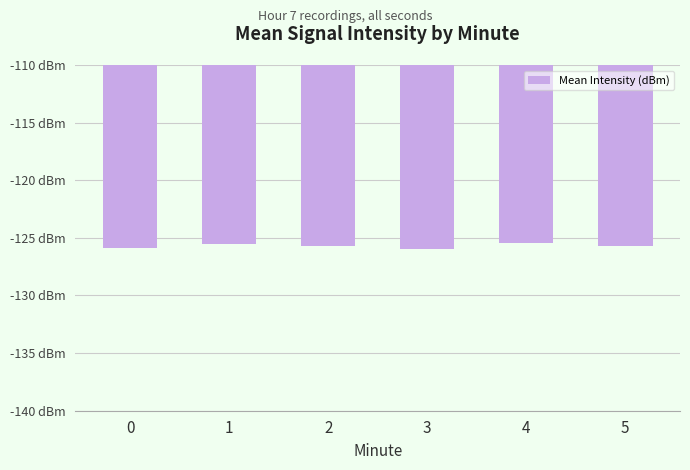

What is the maximum value shown in the chart?

-125.5